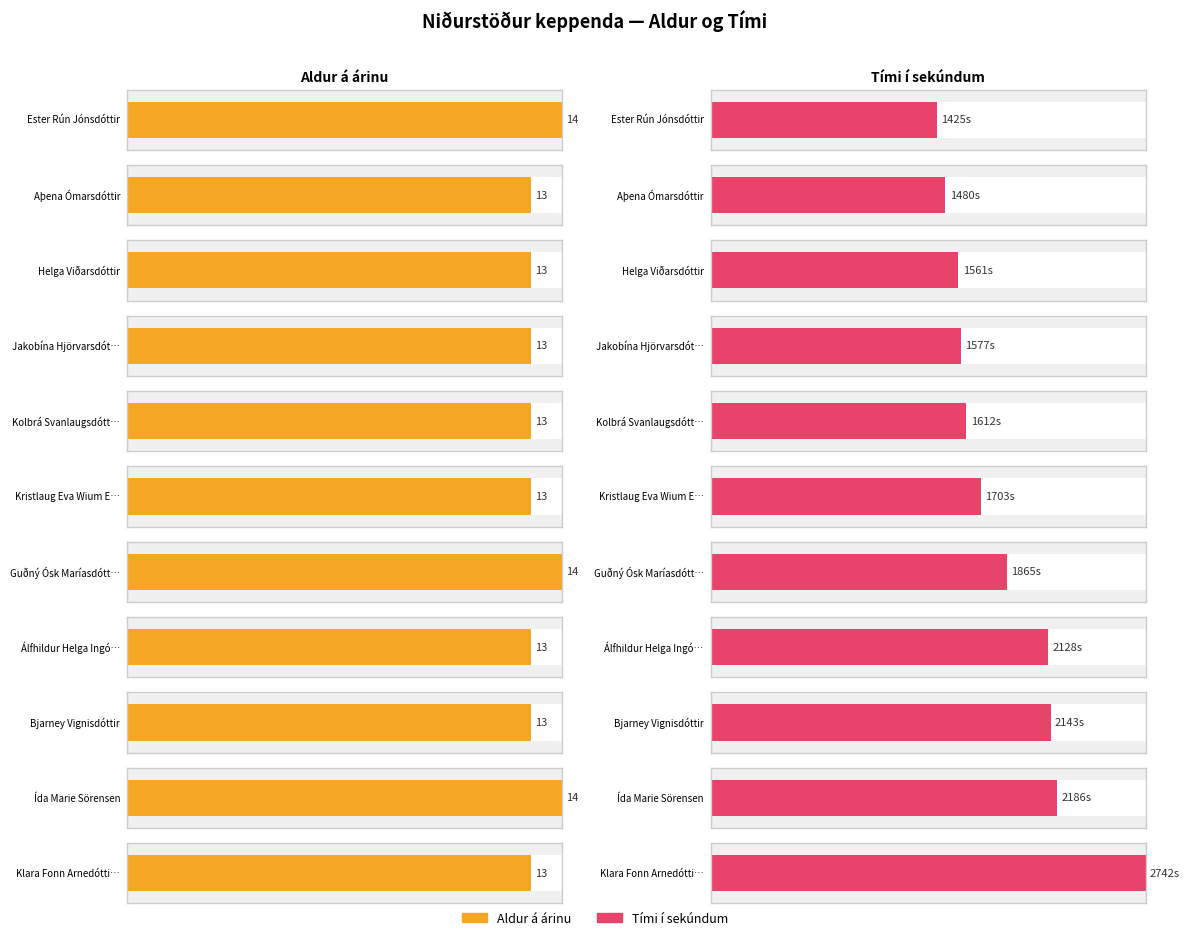

At which category does the chart reach its minimum across all series?

Aþena Ómarsdóttir